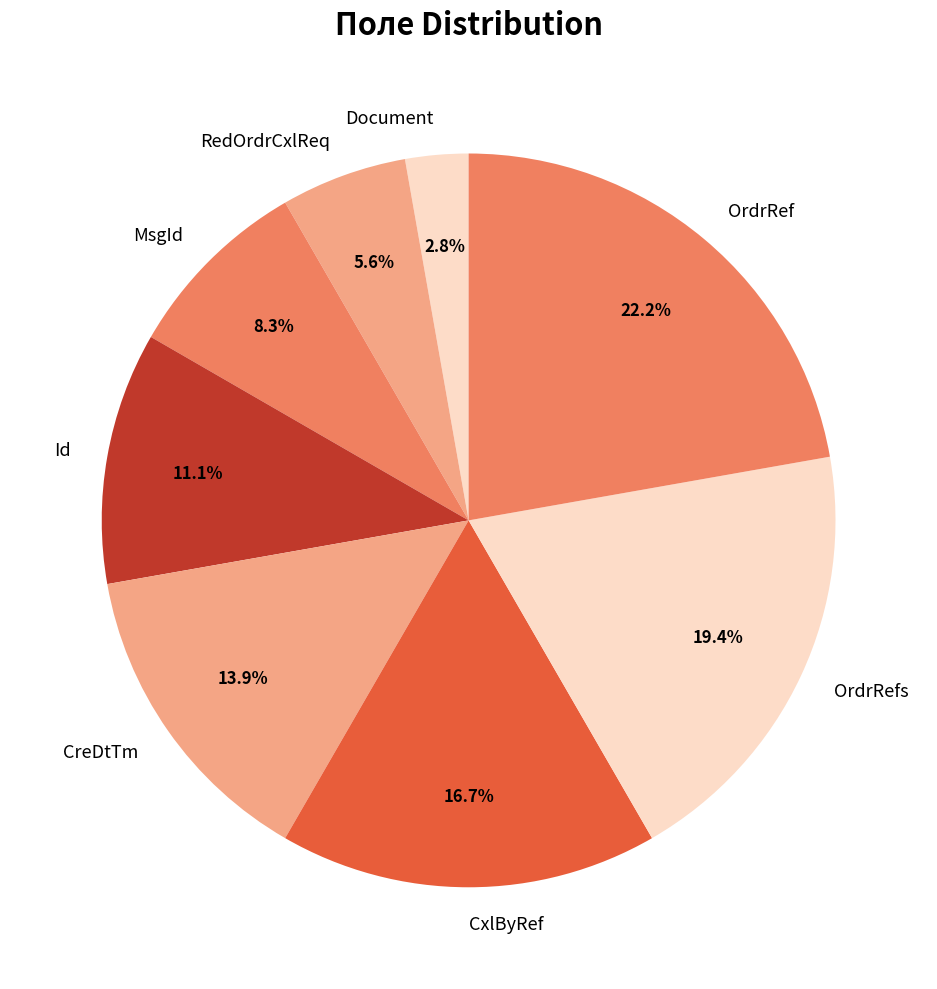

Does Document account for over 50% of the chart?

No